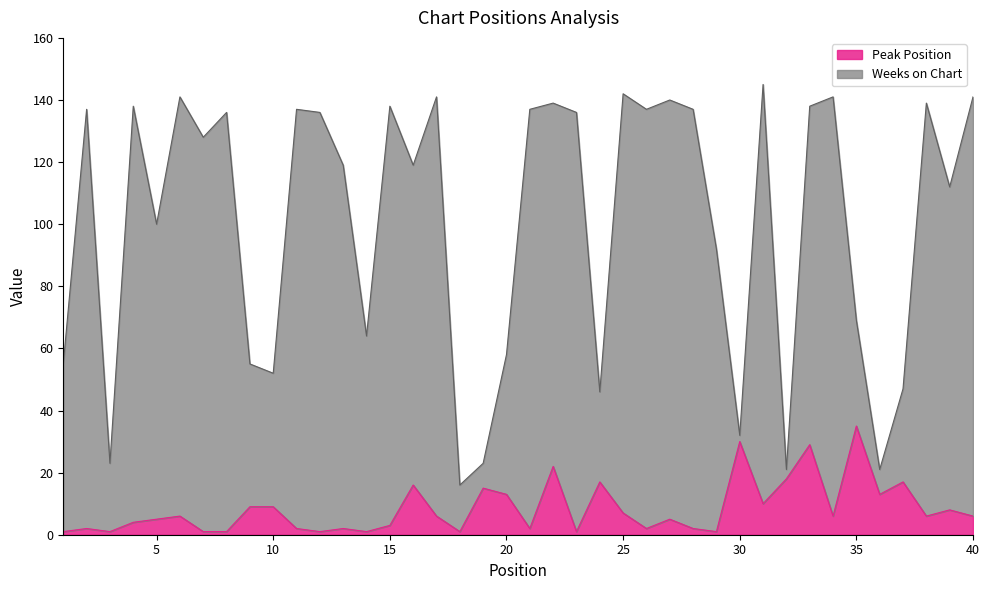

At which category does the chart reach its minimum across all series?

1